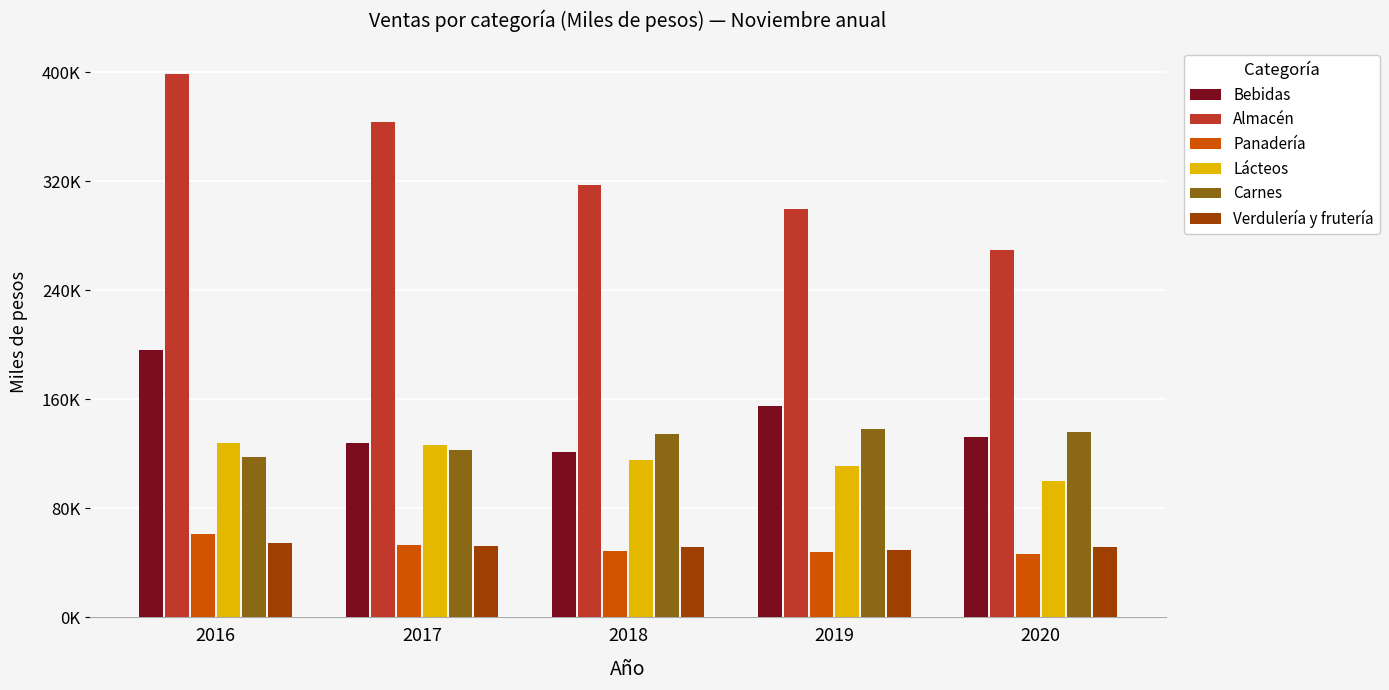

List the series in order of their peak value, highest first.

Almacén, Bebidas, Carnes, Lácteos, Panadería, Verdulería y frutería